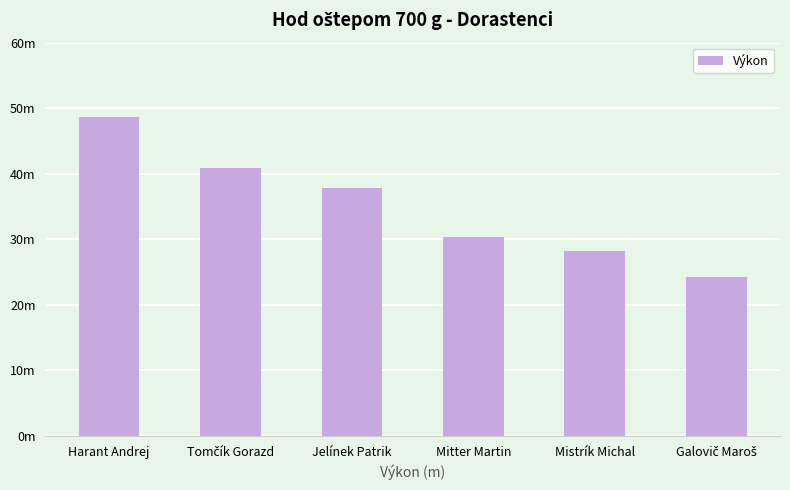

Does the chart contain any negative values?

No